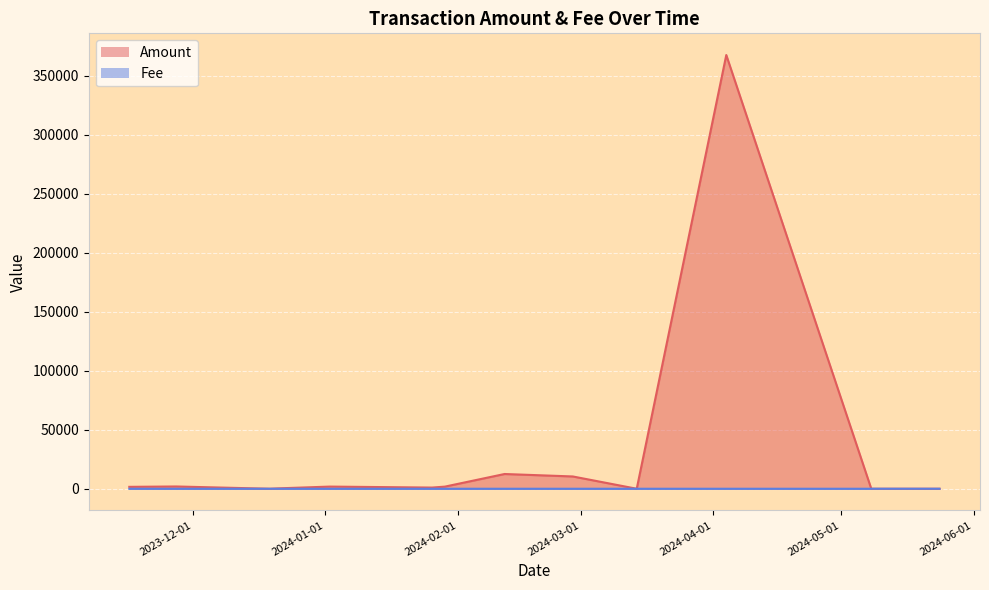

How many intersections are there between Fee and Amount?

6